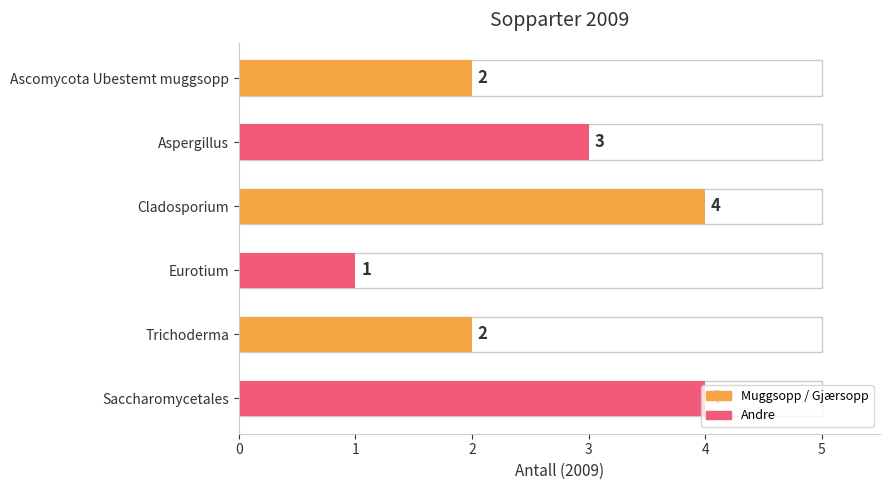

What is the approximate value at Cladosporium?

4